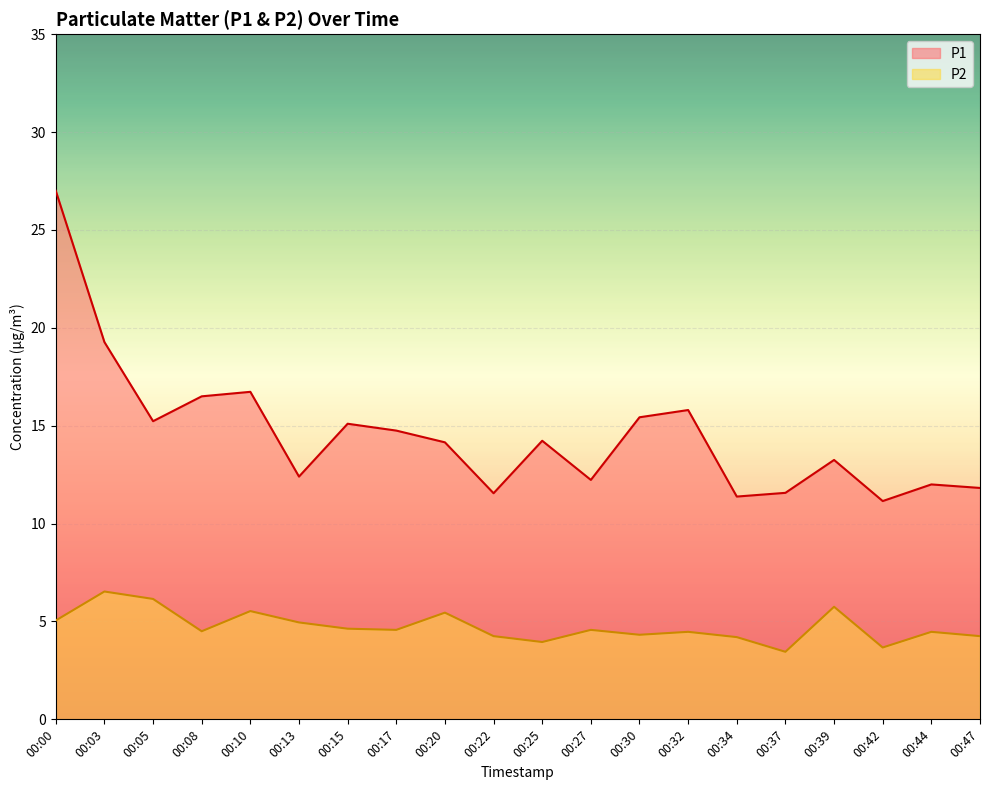

At 00:42, list the series in order from largest to smallest.

P1, P2